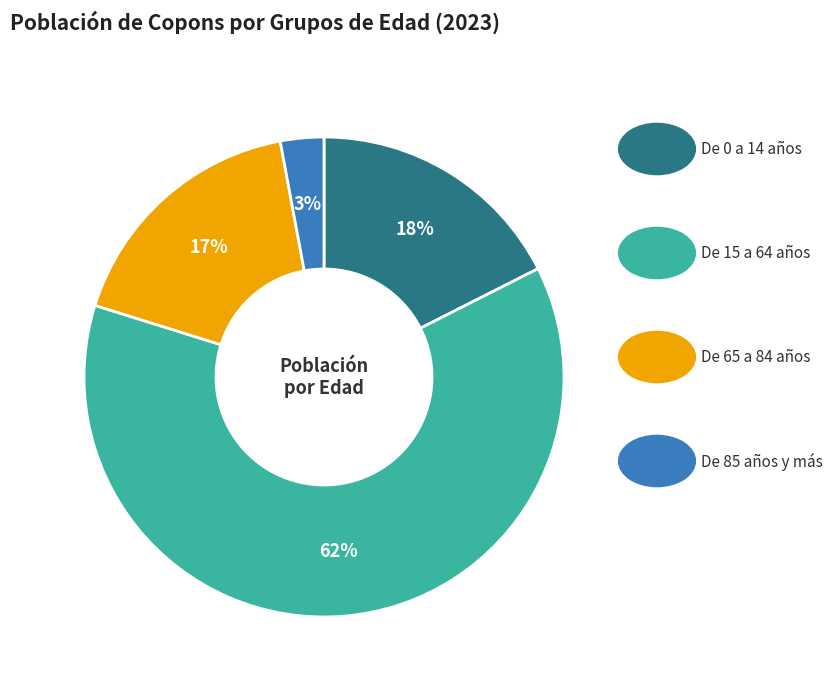

Is there any slice that represents more than half of the pie?

Yes